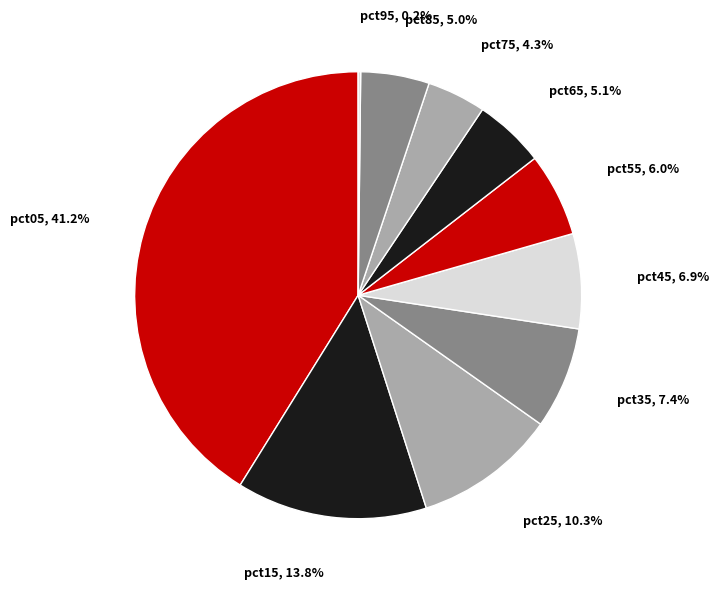

Which slice is the largest?

pct05